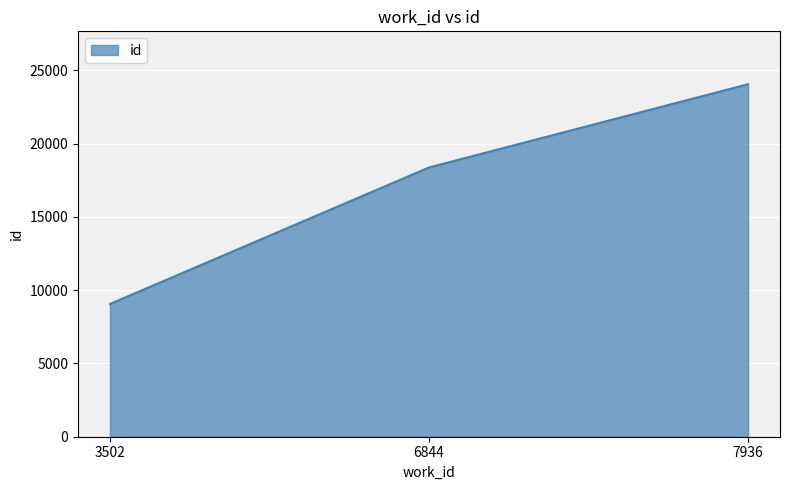

Reading left to right, transcribe all the data shown in this chart.

3502=9058	6844=18374	7936=24053